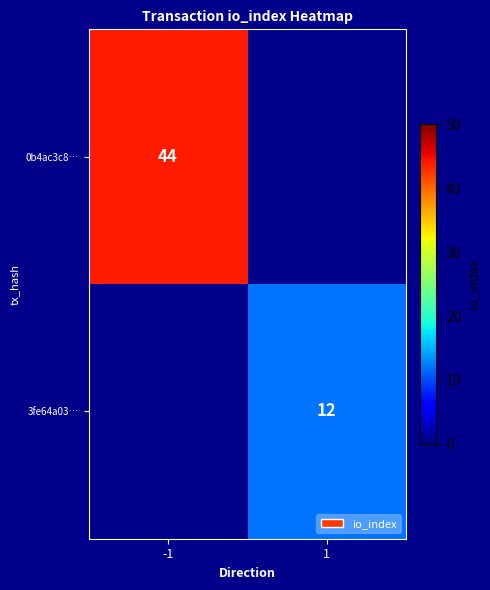

How many categories are shown in the chart?

2